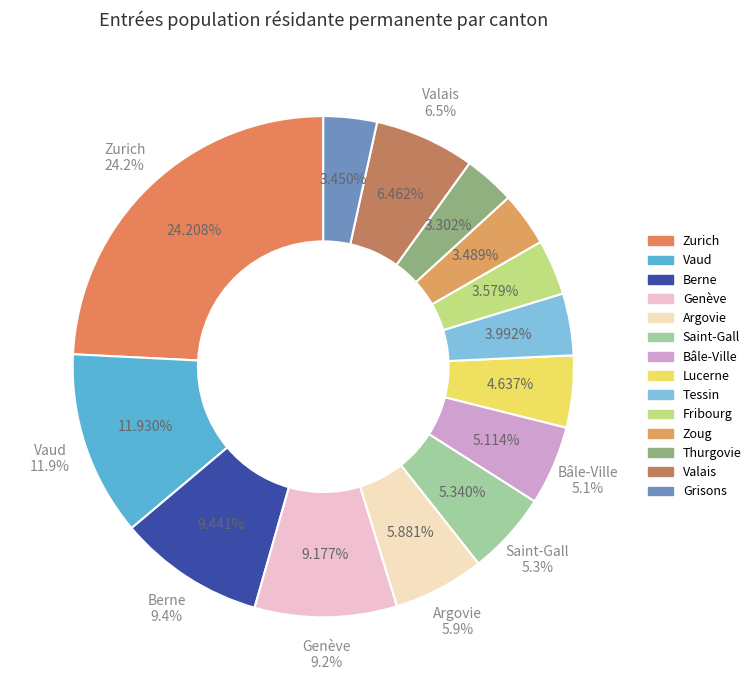

How much of the chart is everything except Genève?

90.8%